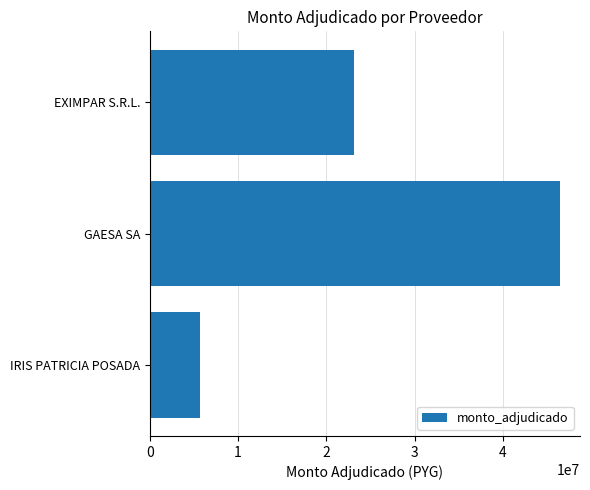

What is the value of the 1st bar from the top?

23095000